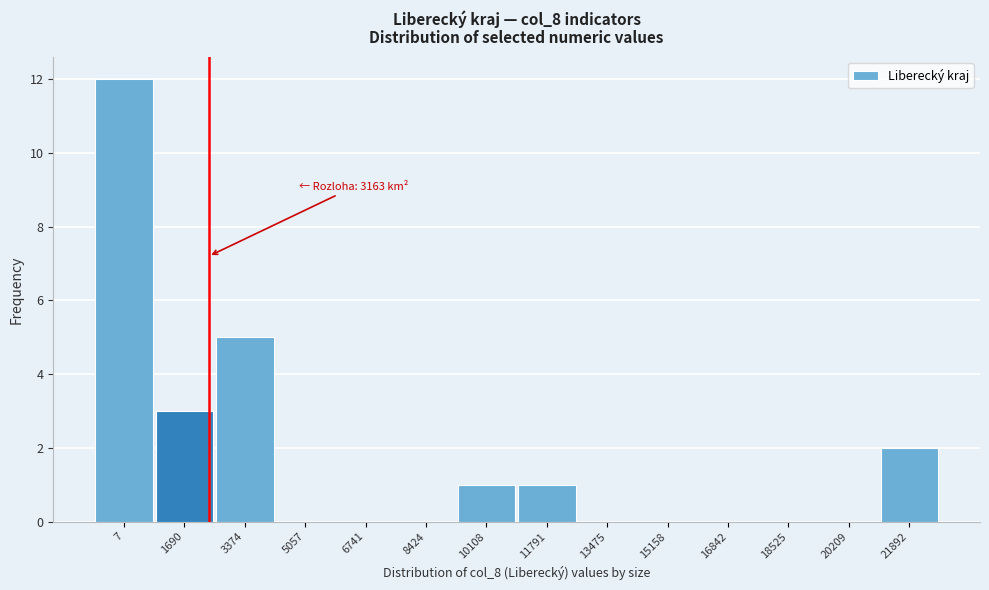

Reading left to right, list all the values displayed in this chart.

7=12	1690=3	3374=5	5057=0	6741=0	8424=0	10108=1	11791=1	13475=0	15158=0	16842=0	18525=0	20209=0	21892=2